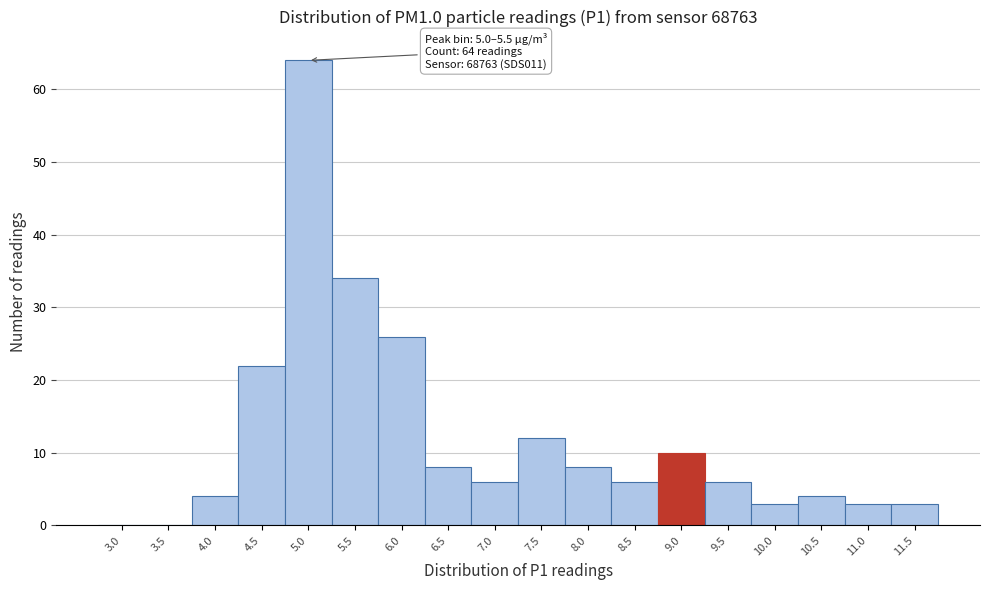

Reading left to right, what are all the values shown in this chart?

3.0=0	3.5=0	4.0=4	4.5=22	5.0=64	5.5=34	6.0=26	6.5=8	7.0=6	7.5=12	8.0=8	8.5=6	9.0=10	9.5=6	10.0=3	10.5=4	11.0=3	11.5=3